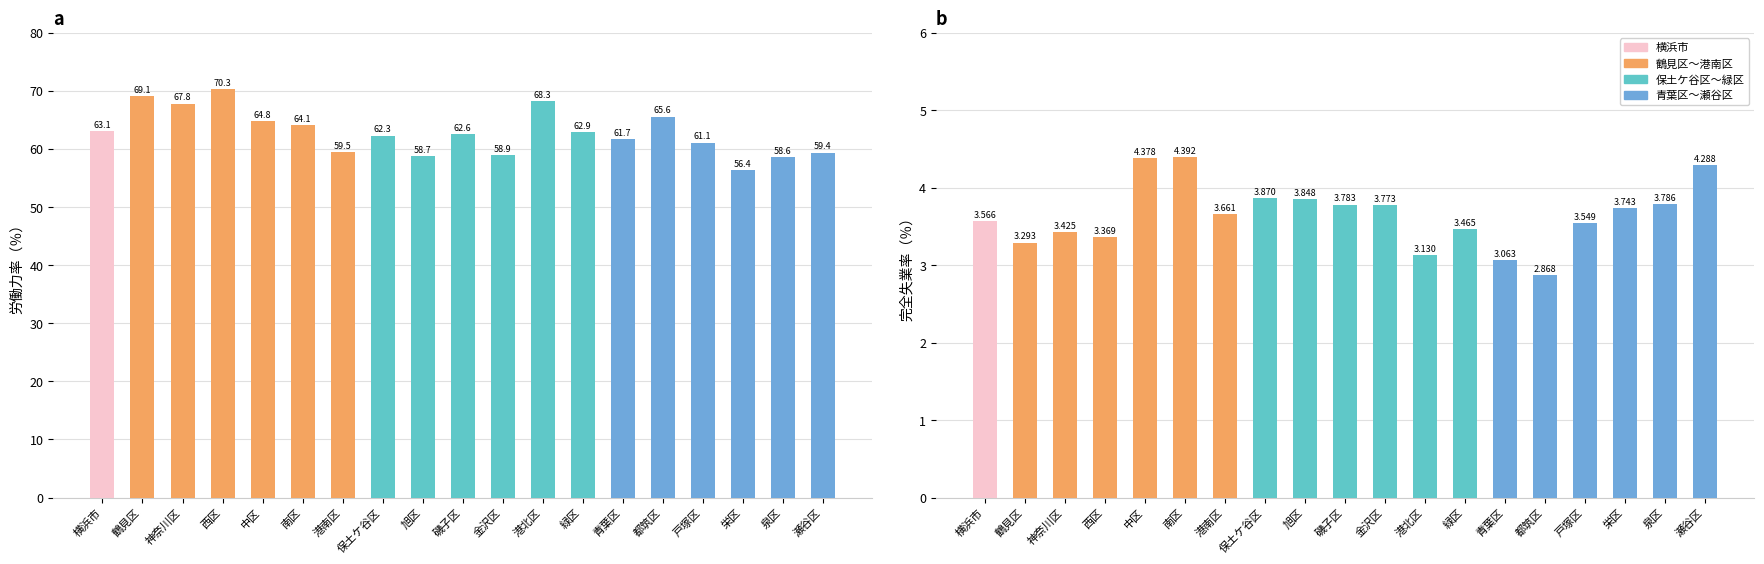

Which series has the widest spread of values?

労働力率（％）